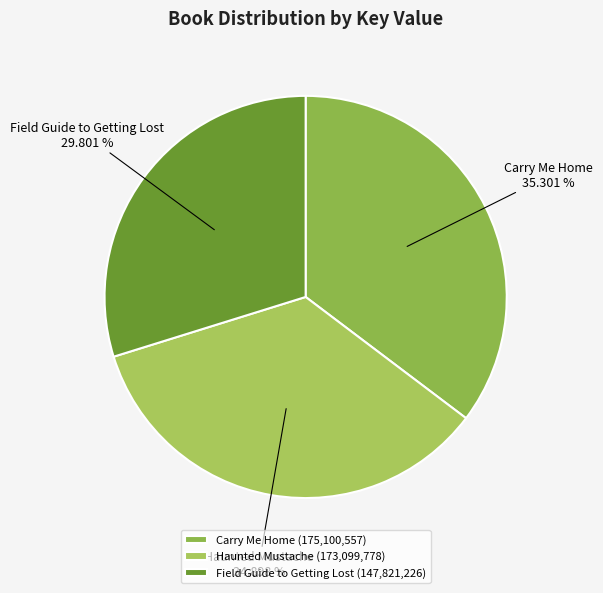

Is Carry Me Home the majority of the pie?

No